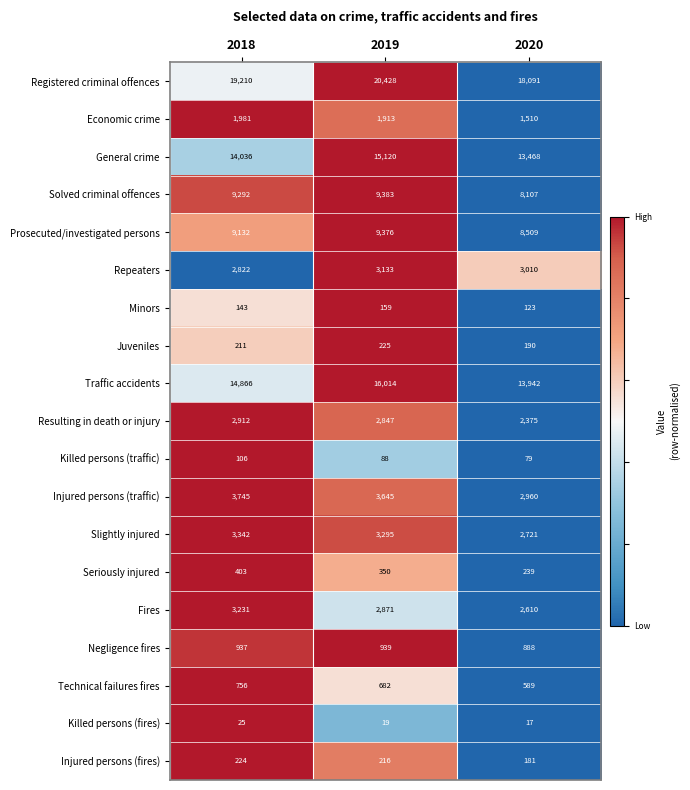

Which series has the largest range (max minus min)?

Registered criminal offences